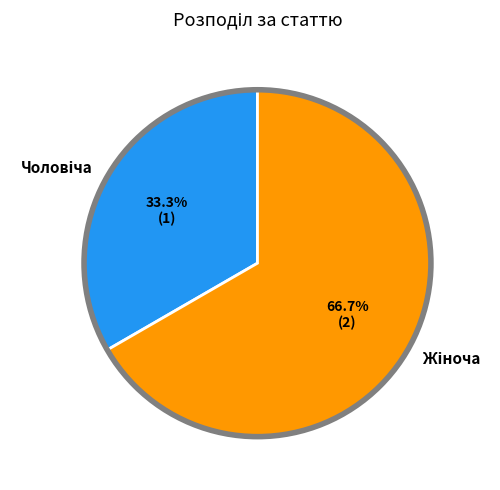

Combined, do Чоловіча and Жіноча account for over 50%?

Yes